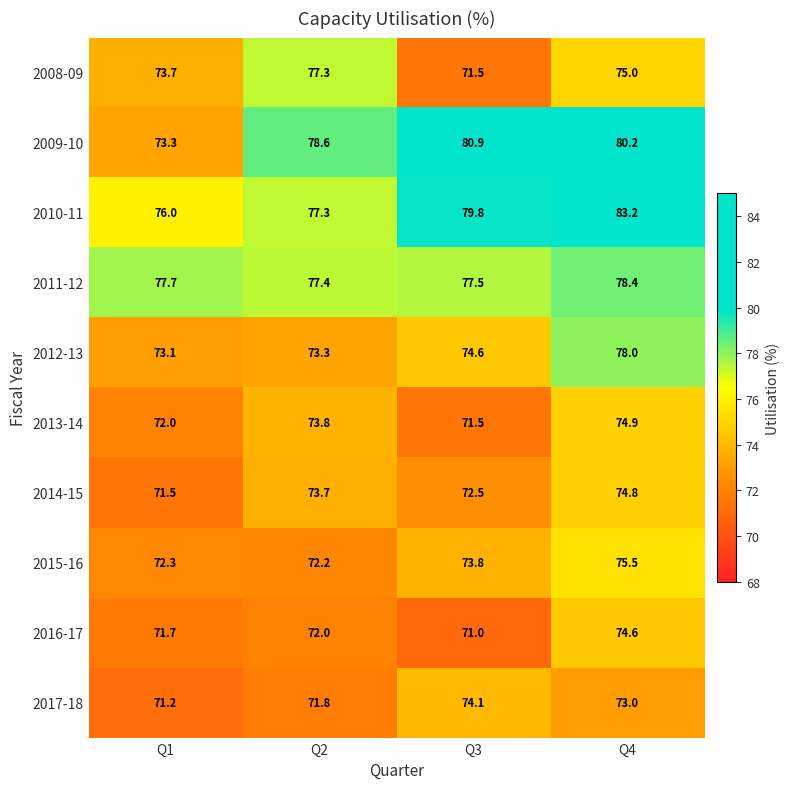

What is the difference between the highest and lowest values at Q1?

6.5